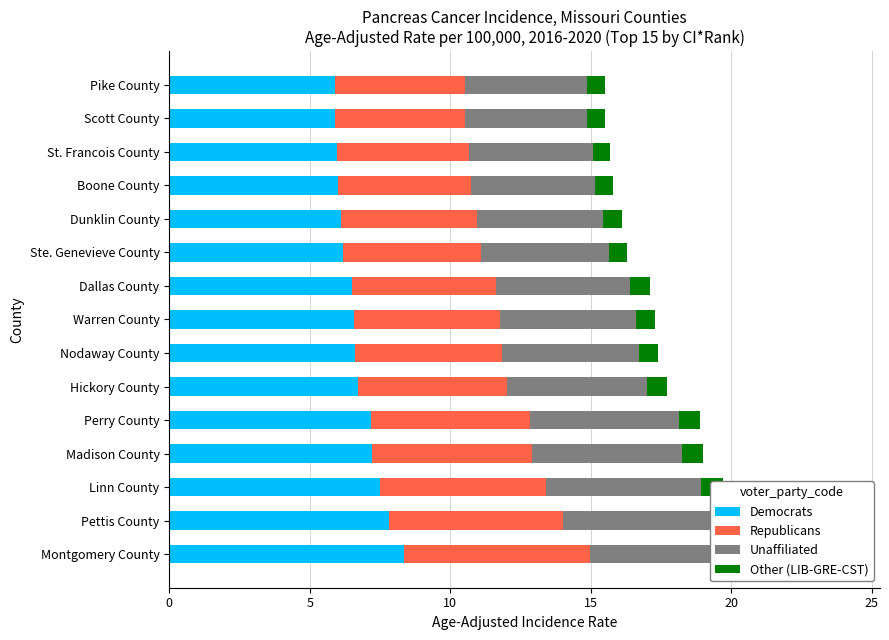

What is the value of the Republicans bar at the 10th from the left?

4.9